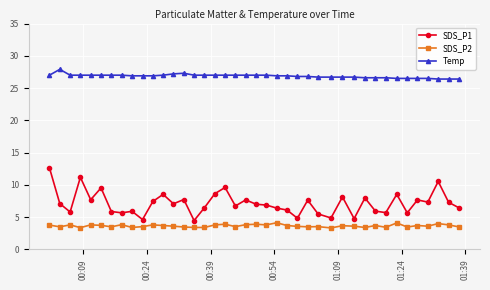

True or false: Temp and SDS_P1 cross at least once.

False